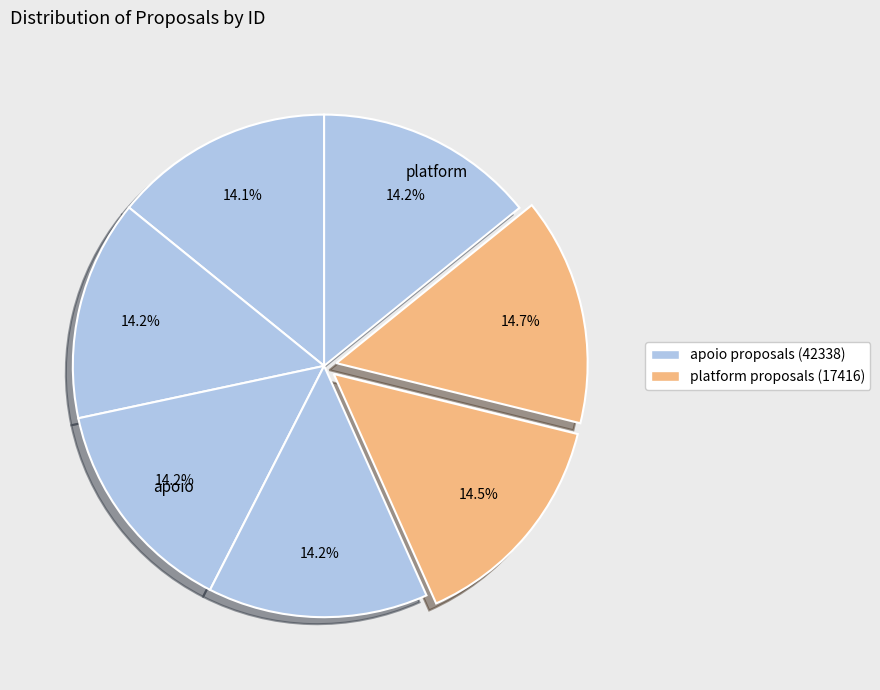

Count the number of slices in the pie.

7